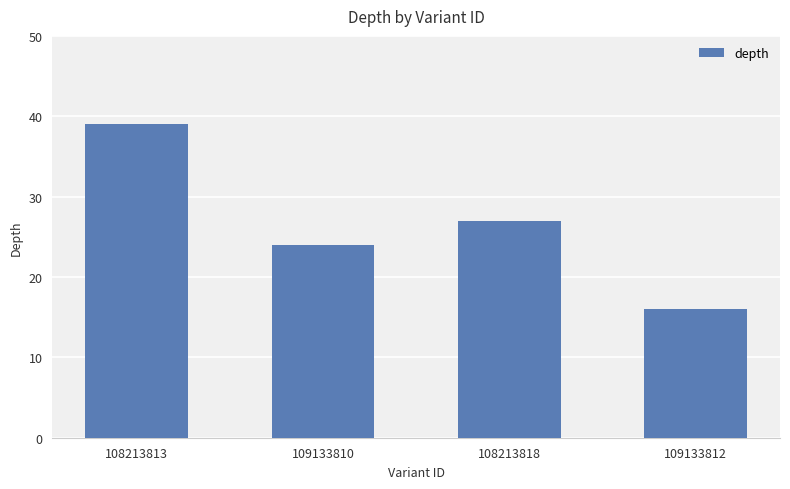

List the labels in order of value, largest first.

108213813, 108213818, 109133810, 109133812